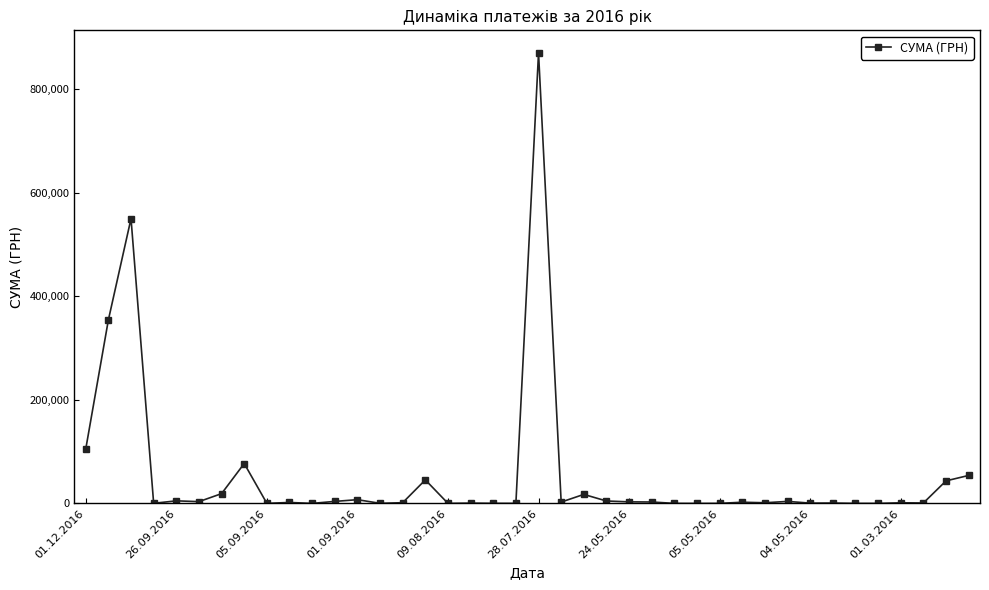

What is the average value?

54620.6